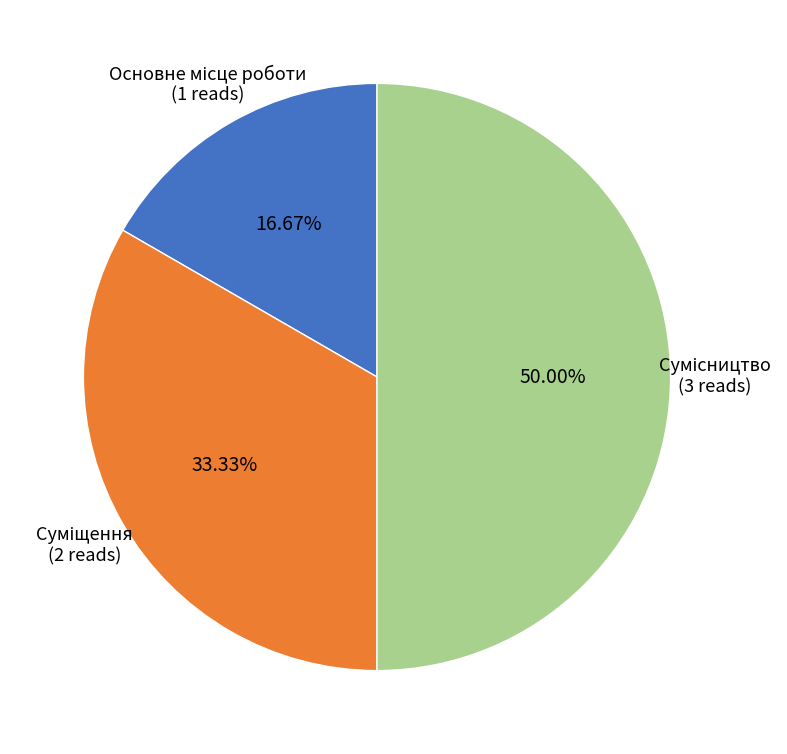

To the nearest percent, what is the difference between the largest and smallest slice percentages?

33%